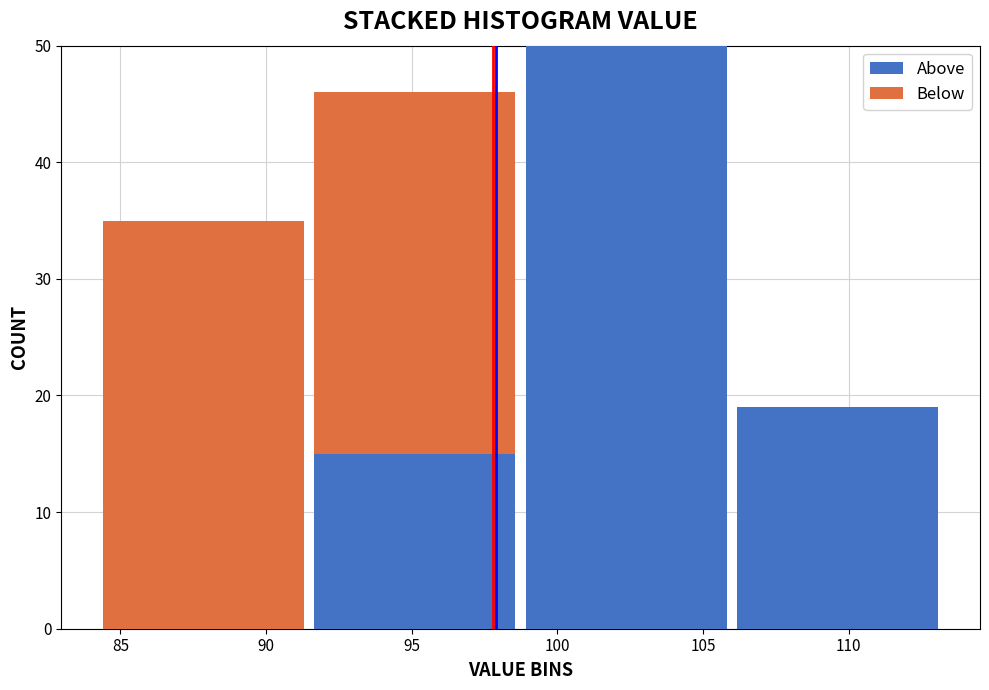

What is the total height of the stacked bar covering 91.5 to 98.5 on the x-axis? Neither the bar edges nor the heights are printed on the chart, so give them approximately, as read against the axes.

46